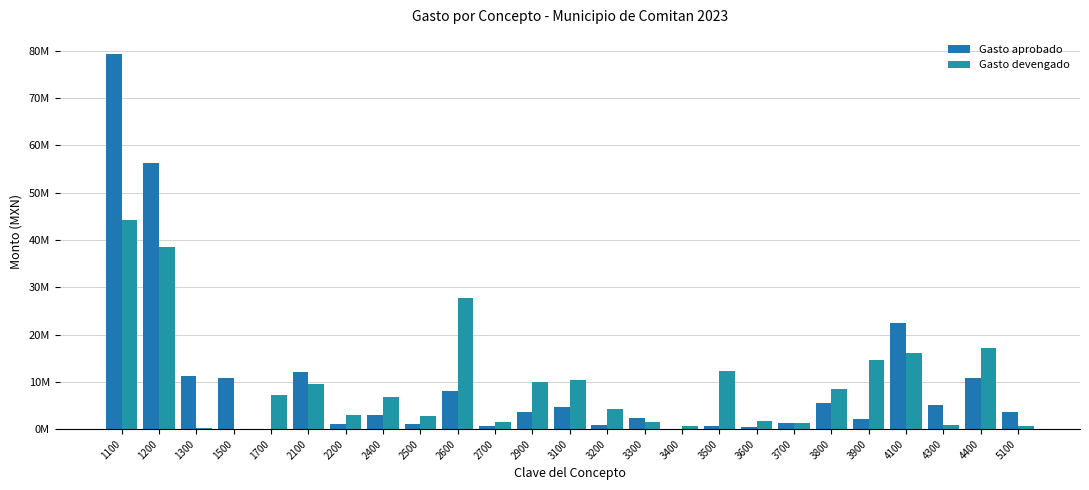

At which category is the sum across all series the highest?

1100